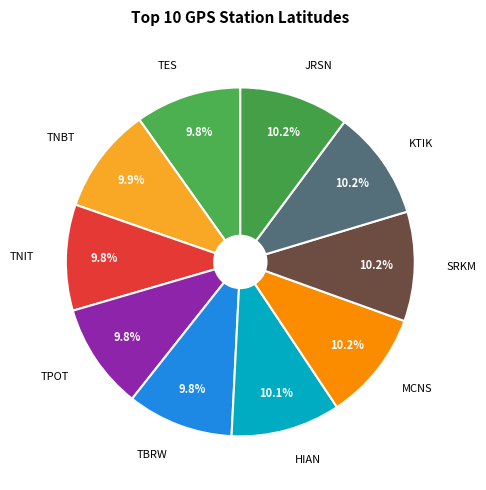

How many slices are in this pie chart?

10